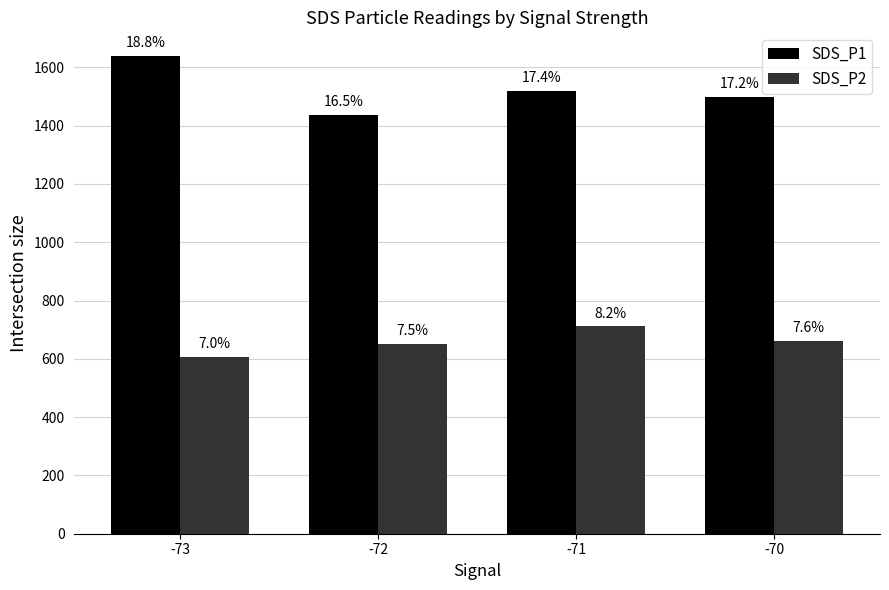

Is it true that SDS_P2 equals 711.0 at -71?

True